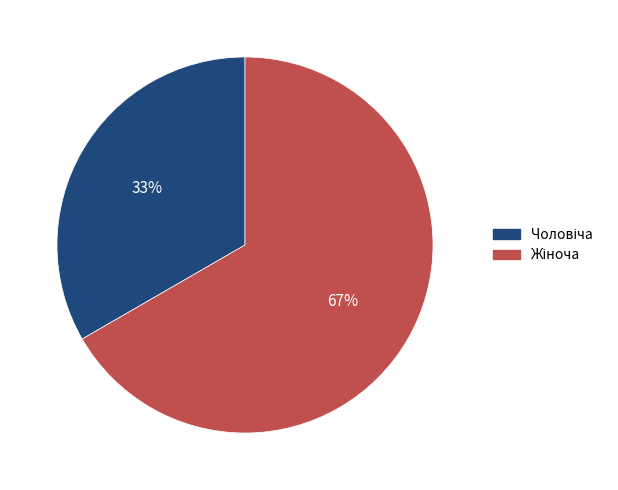

To the nearest percent, what is the average slice percentage?

50%